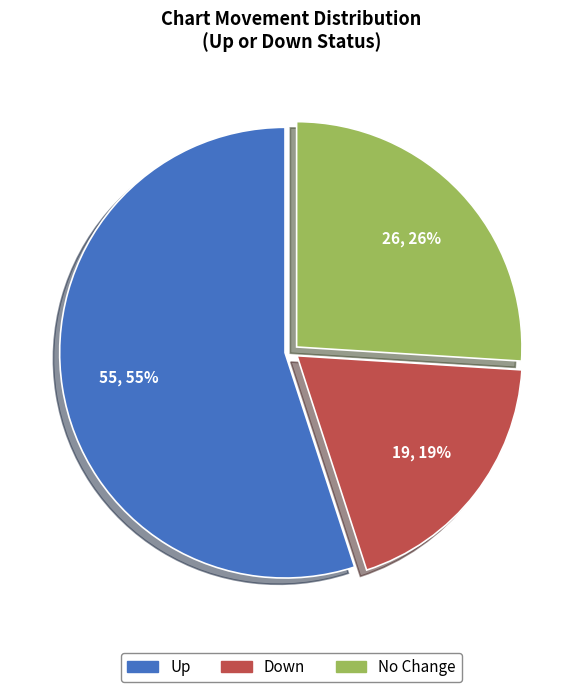

To the nearest percent, what is the average slice percentage?

33%